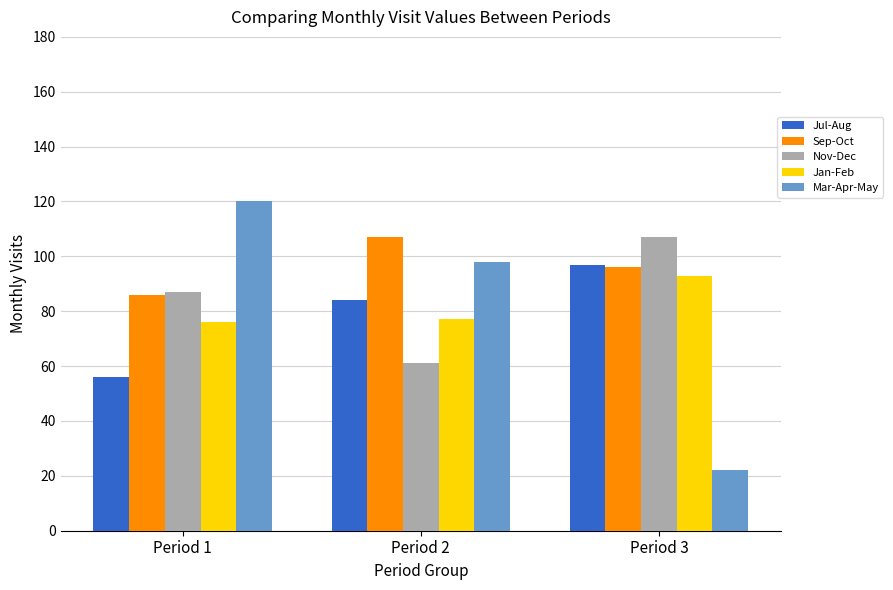

What are all the series names shown in the legend?

Jul-Aug, Sep-Oct, Nov-Dec, Jan-Feb, Mar-Apr-May